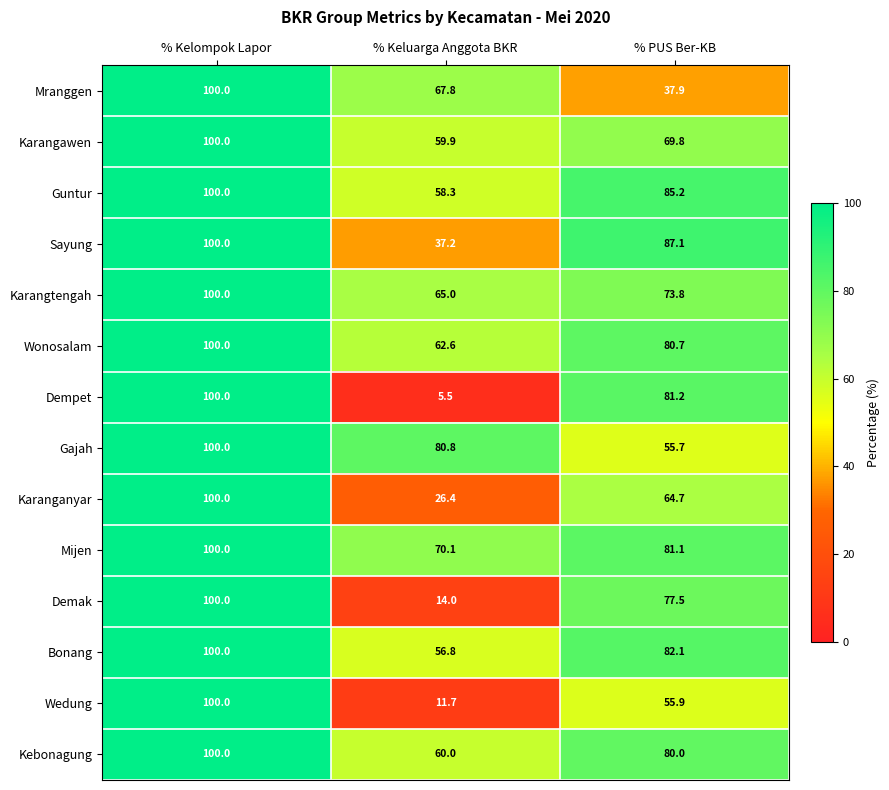

Count the number of data series in this chart.

14